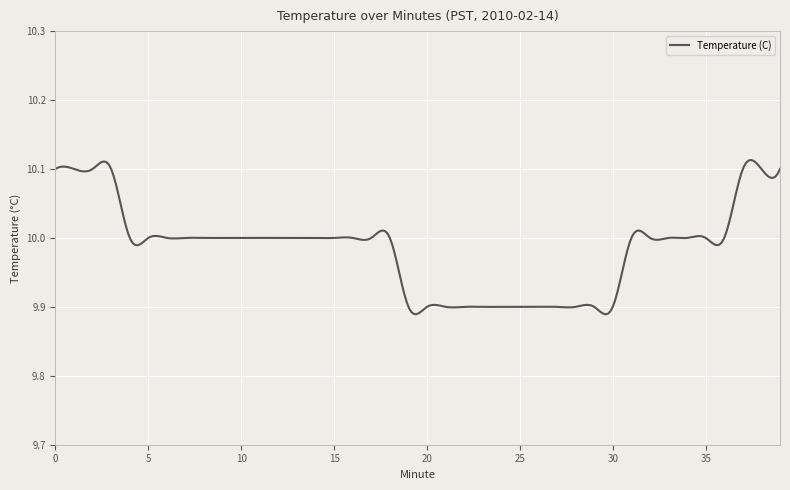

True or false: there are more than 0 points higher than both neighbors.

True